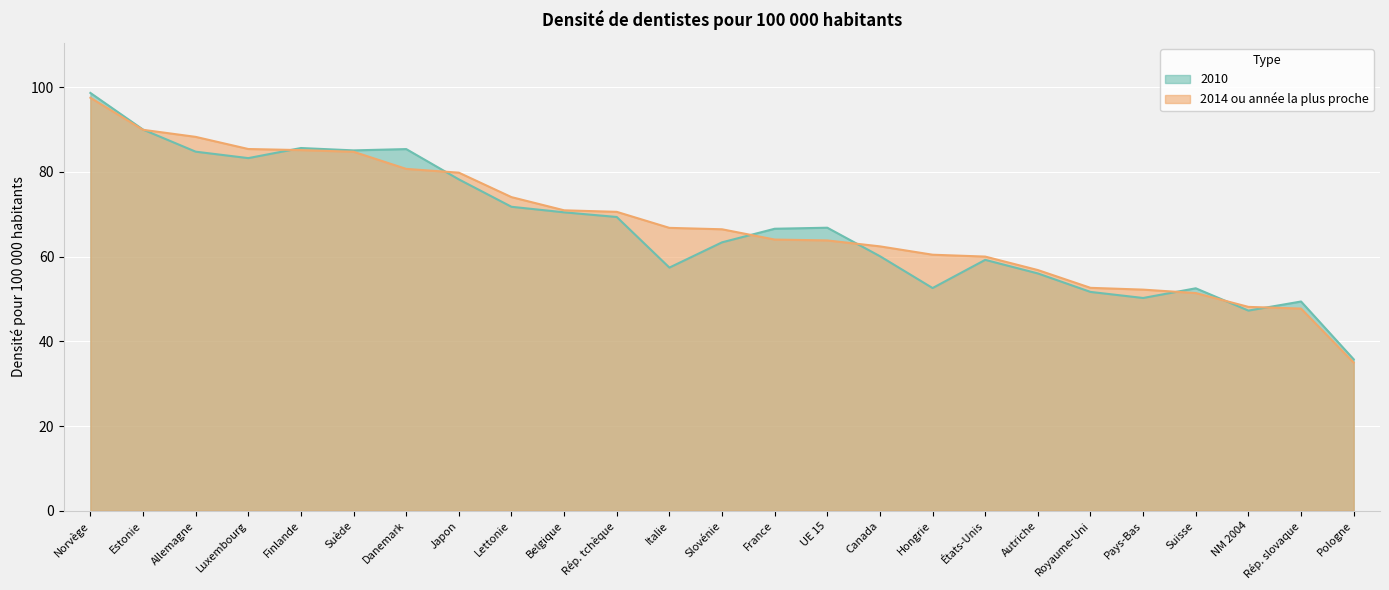

Reading left to right, extract all data points from this chart.

2010: 98.6	90.0	84.8	83.2	85.6	85.1	85.4	78.2	71.7	70.4	69.3	57.4	63.4	66.6	66.8	60.1	52.6	59.2	56.0	51.7	50.2	52.5	47.2	49.4	35.7
2014: 97.5	89.9	88.3	85.4	85.1	84.7	80.7	79.8	74.0	70.9	70.6	66.8	66.4	64.0	63.8	62.4	60.4	60.0	56.8	52.6	52.2	51.4	48.1	47.7	35.0